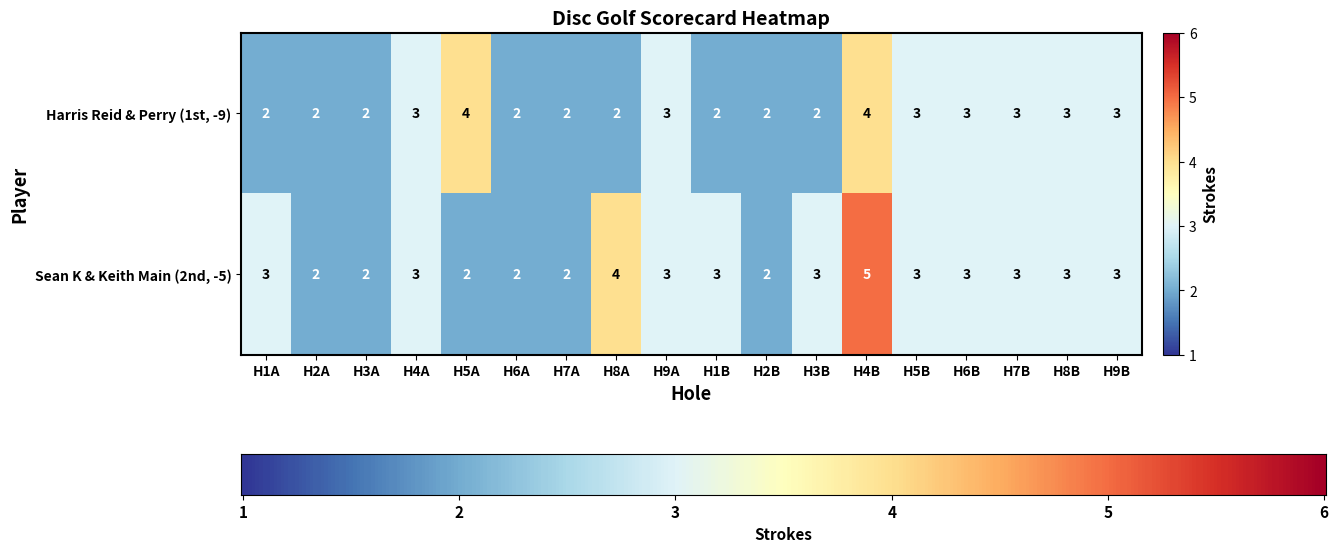

Count the Sean K & Keith Main (2nd, -5) values in the range 2 to 3.

16